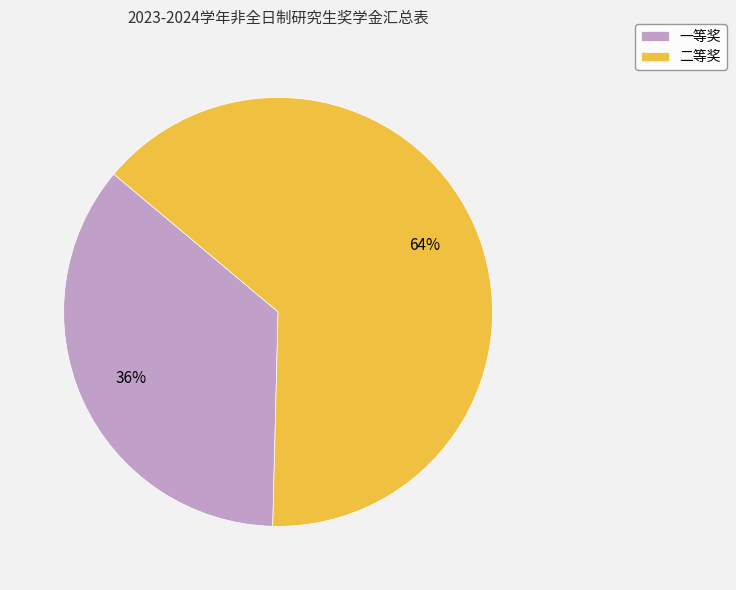

What is the smallest slice in the pie chart?

一等奖